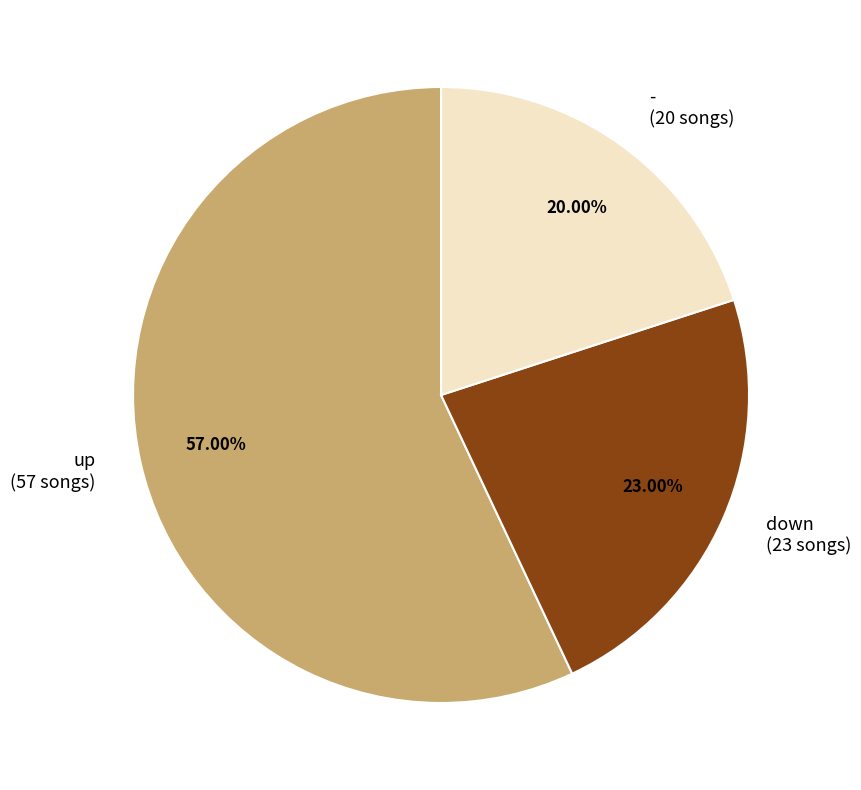

Which category has the biggest portion of the pie?

up